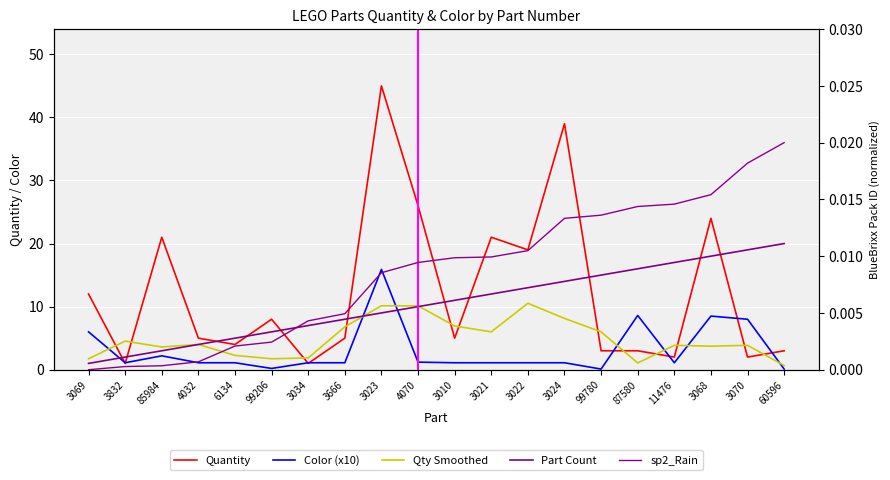

What is the difference between the maximum and minimum values in the Qty Smoothed series?

9.9